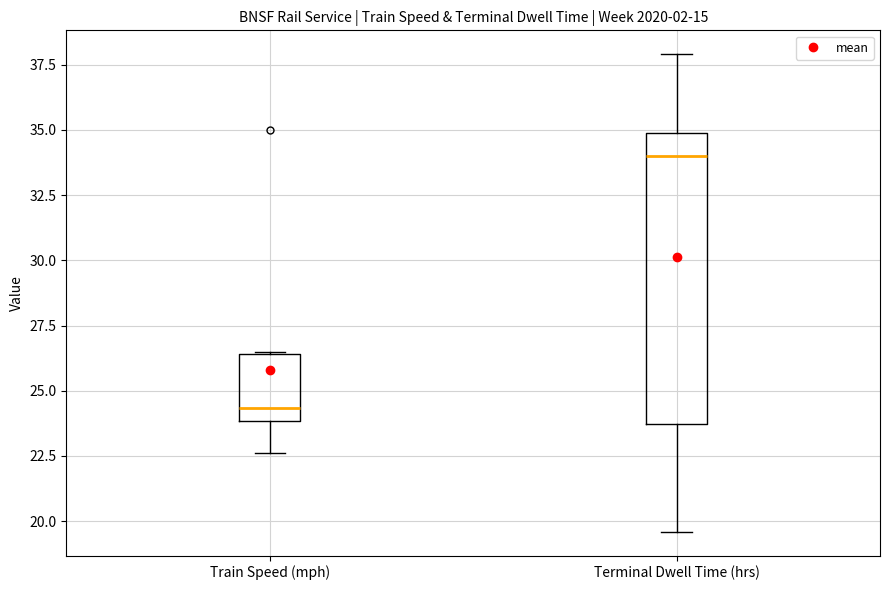

Which box's median line is the highest?

Terminal Dwell Time (hrs)